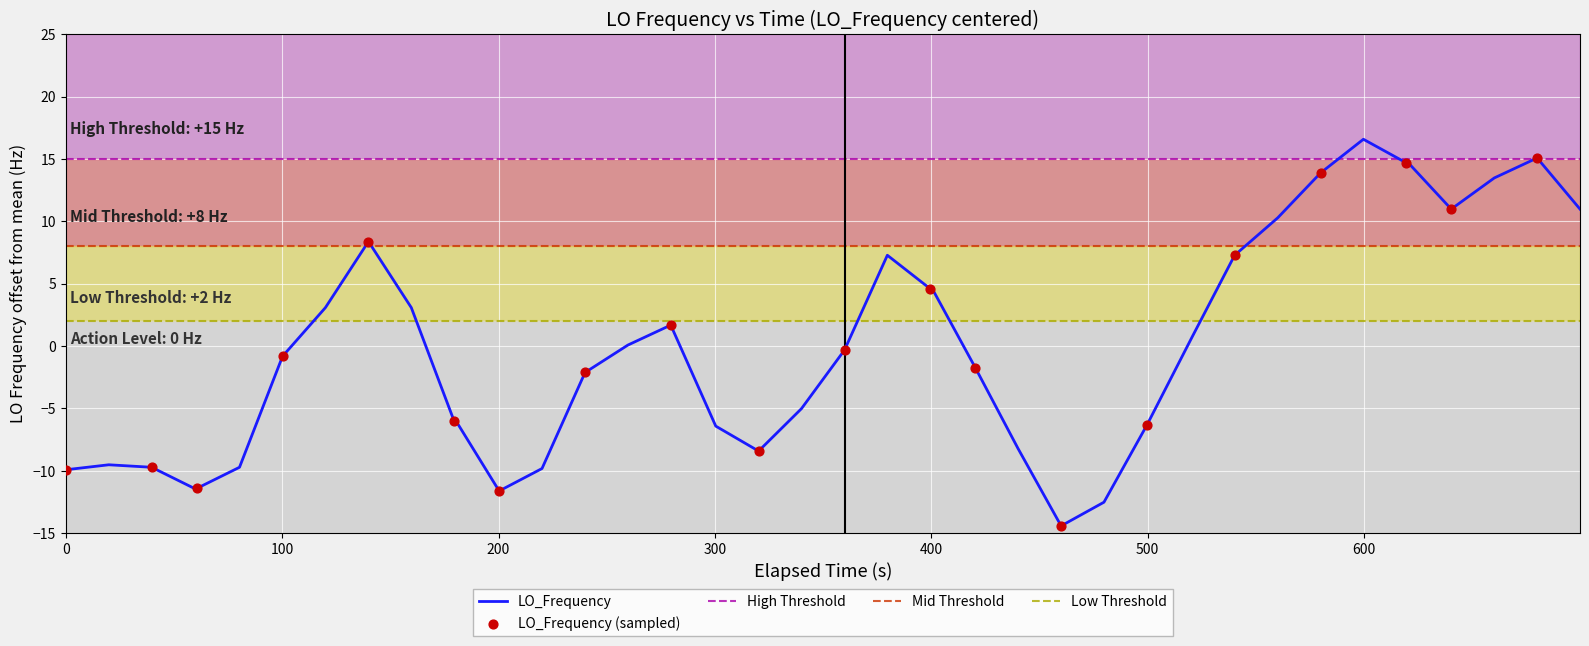

What is the minimum value for LO_Frequency?

-14.4